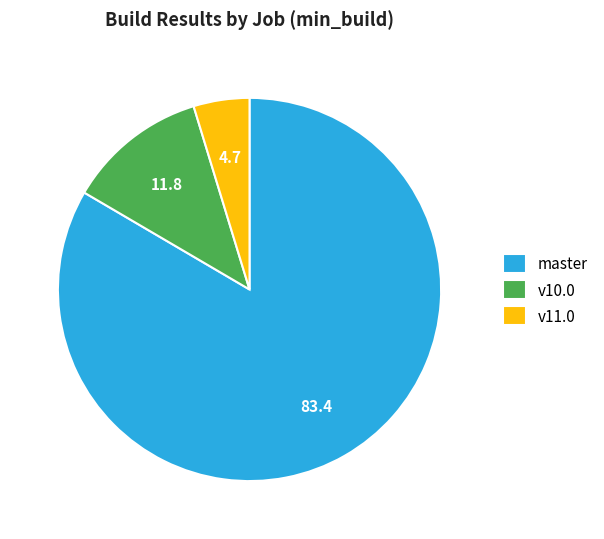

Which category has the smallest portion of the pie?

v11.0